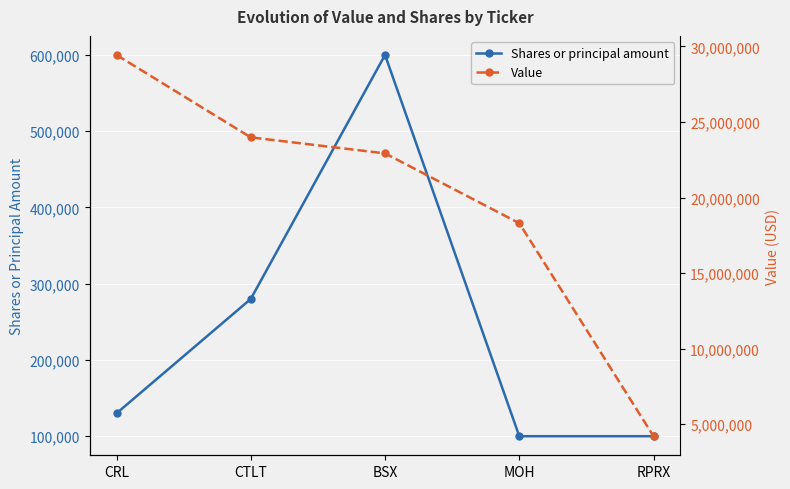

The Shares or principal amount series shows 280000 at CTLT. True or false?

True